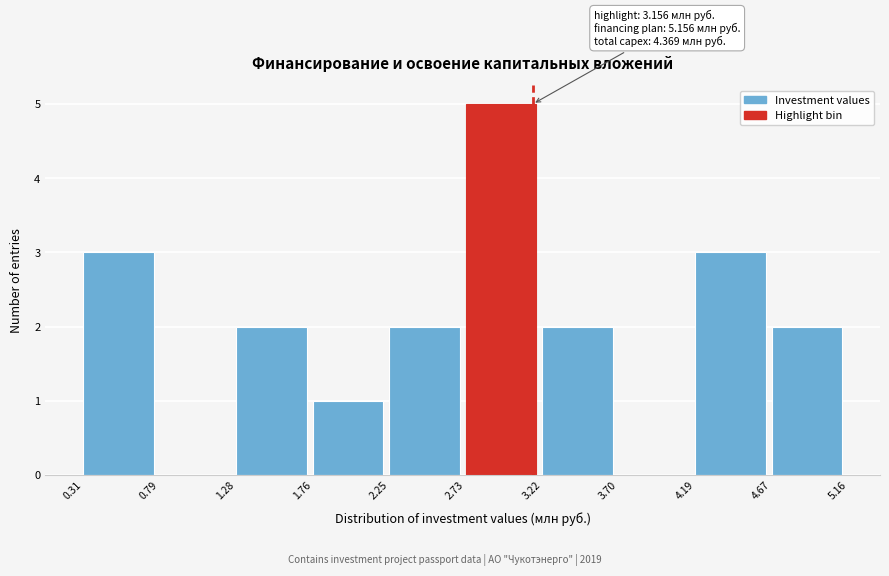

Which range on the x-axis has the tallest bar?

2.73 to 3.22